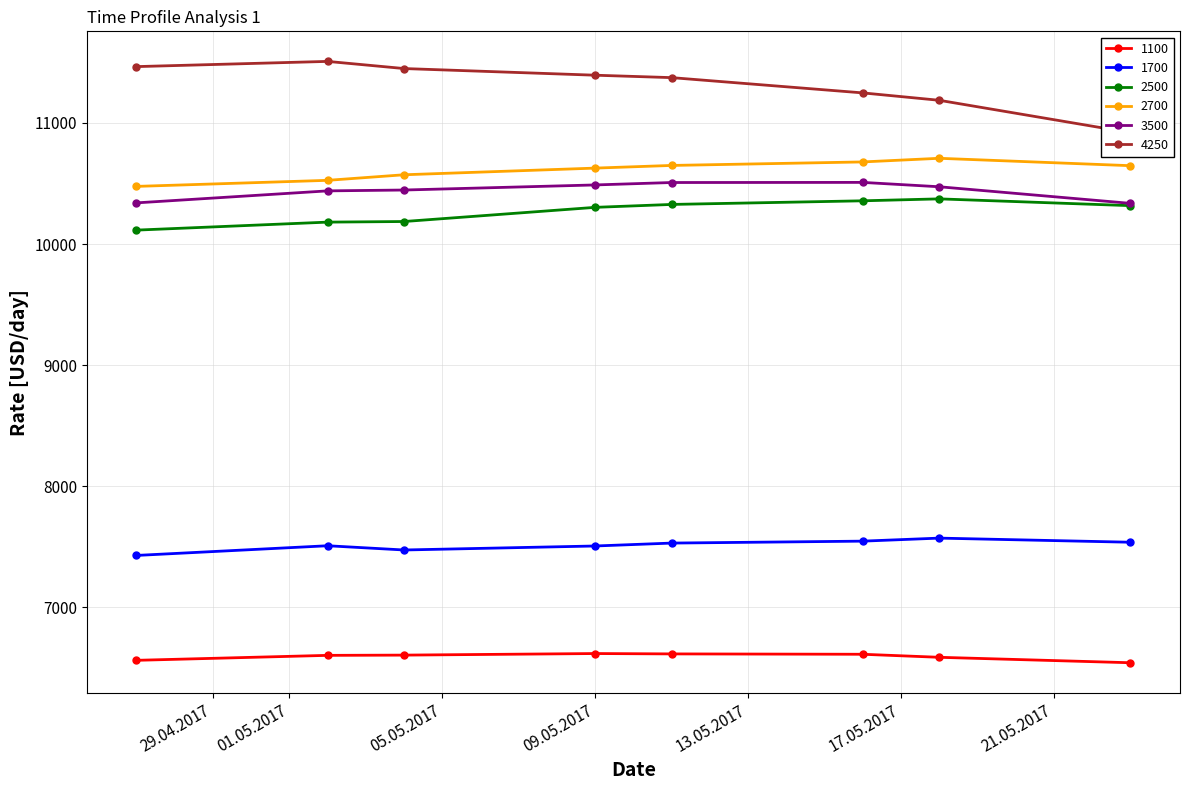

What is the sum of the 4250 values at 16.05.2017 and 04.05.2017?

22697